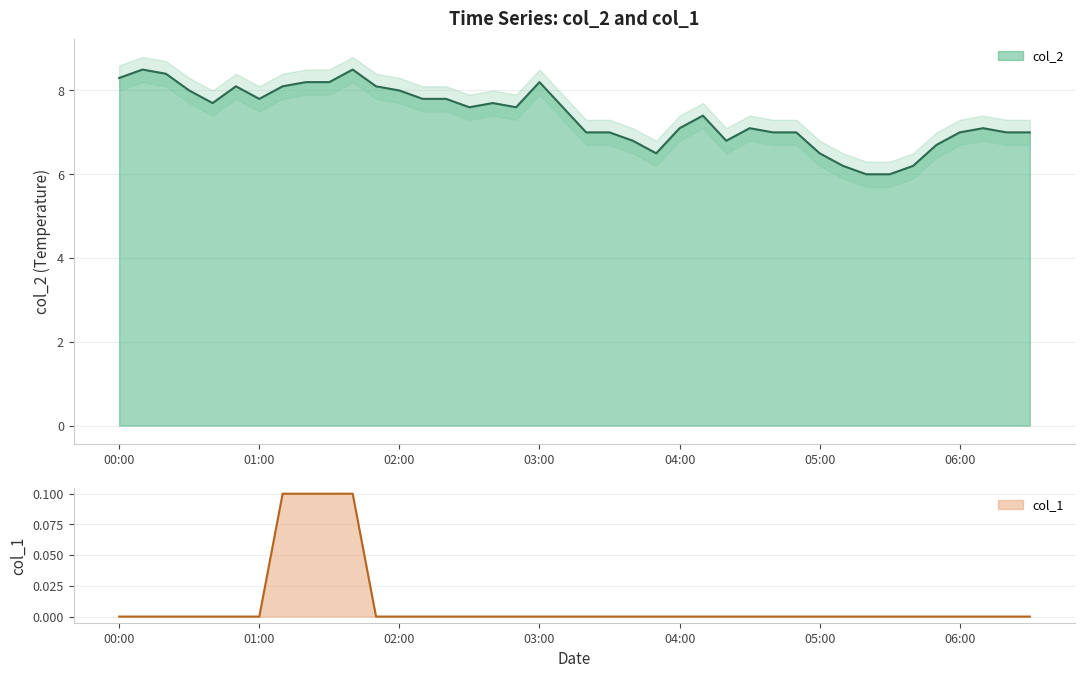

What is the maximum value for col_2?

8.5